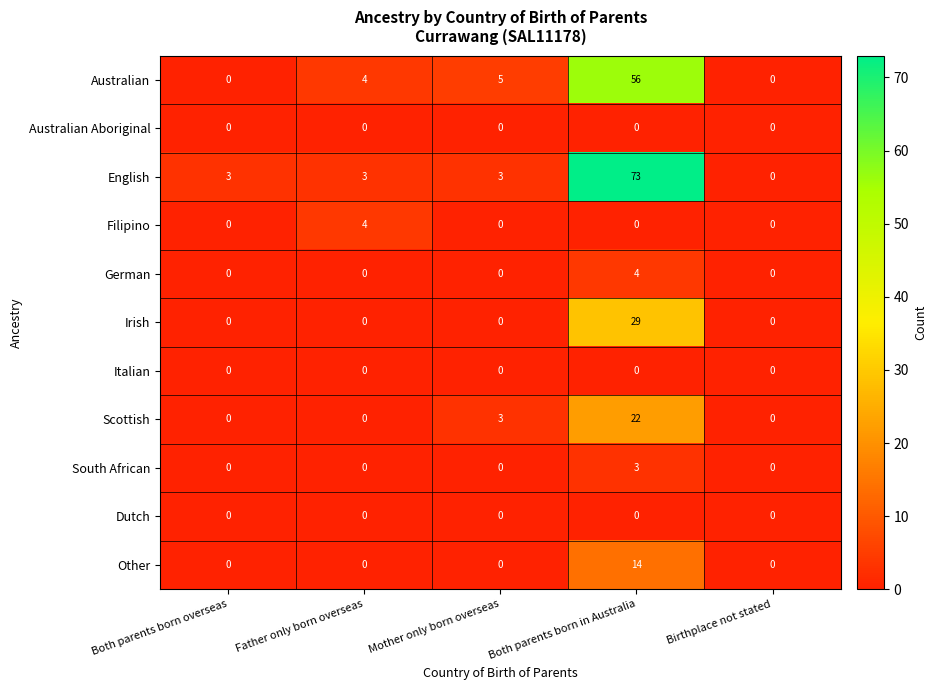

How many categories are shown in the chart?

5